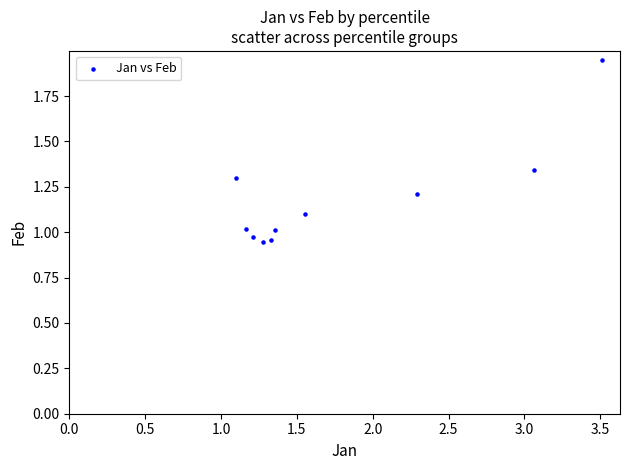

What is the range of X values (max minus min)?

2.4